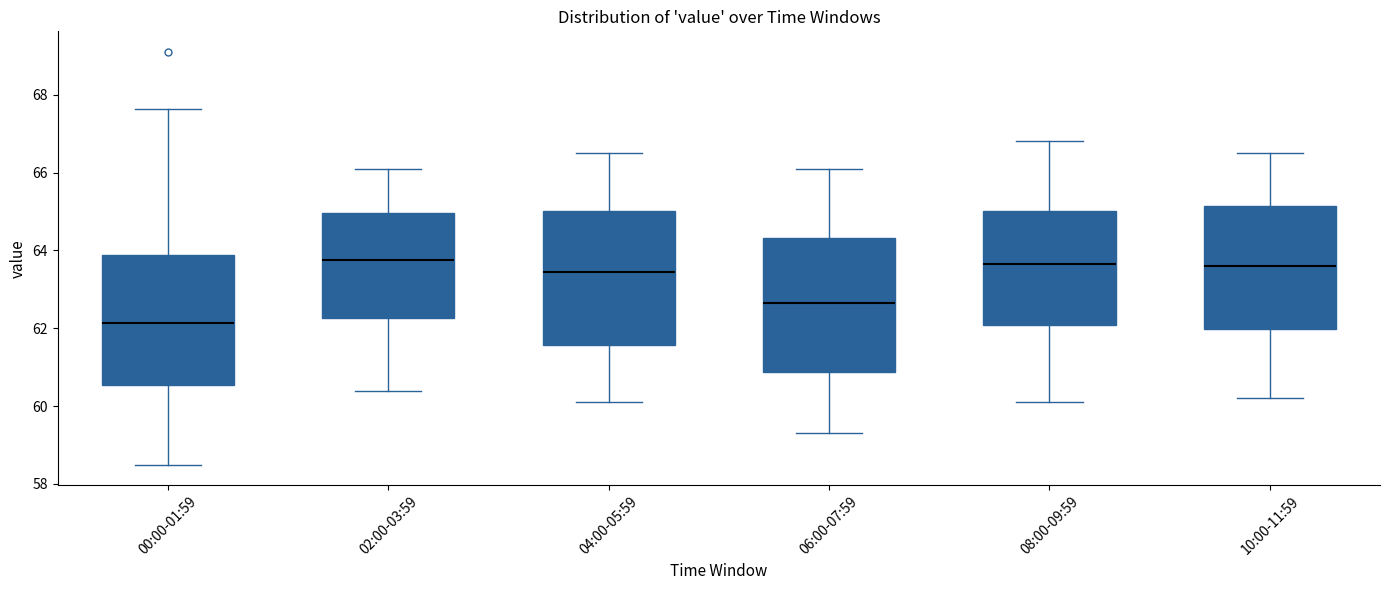

Reading left to right, read every box against the y-axis: the position of its median line, the range the box covers, and the ends of its whiskers. The values are not printed on the chart, so give them approximately, as read against the axis.

00:00-01:59: median 62.2, box 60.6 to 63.8, whiskers 58.6 to 67.6
02:00-03:59: median 63.8, box 62.2 to 65.0, whiskers 60.4 to 66.2
04:00-05:59: median 63.4, box 61.6 to 65.0, whiskers 60.2 to 66.6
06:00-07:59: median 62.6, box 60.8 to 64.4, whiskers 59.4 to 66.2
08:00-09:59: median 63.6, box 62.0 to 65.0, whiskers 60.2 to 66.8
10:00-11:59: median 63.6, box 62.0 to 65.2, whiskers 60.2 to 66.6